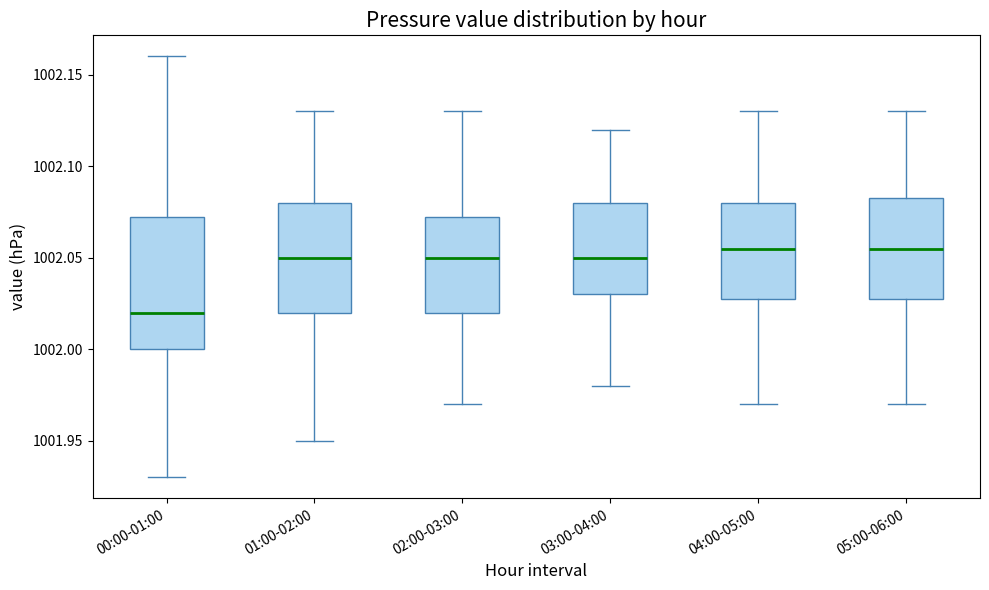

Reading left to right, transcribe this box plot: for each box, give where its median line is, the range the box spans, and where its two whiskers end, as read against the y-axis. The values are not printed on the chart, so give them approximately, as read against the axis.

00:00-01:00: median 1002.020, box 1002.000 to 1002.075, whiskers 1001.930 to 1002.160
01:00-02:00: median 1002.050, box 1002.020 to 1002.080, whiskers 1001.950 to 1002.130
02:00-03:00: median 1002.050, box 1002.020 to 1002.075, whiskers 1001.970 to 1002.130
03:00-04:00: median 1002.050, box 1002.030 to 1002.080, whiskers 1001.980 to 1002.120
04:00-05:00: median 1002.055, box 1002.030 to 1002.080, whiskers 1001.970 to 1002.130
05:00-06:00: median 1002.055, box 1002.030 to 1002.085, whiskers 1001.970 to 1002.130